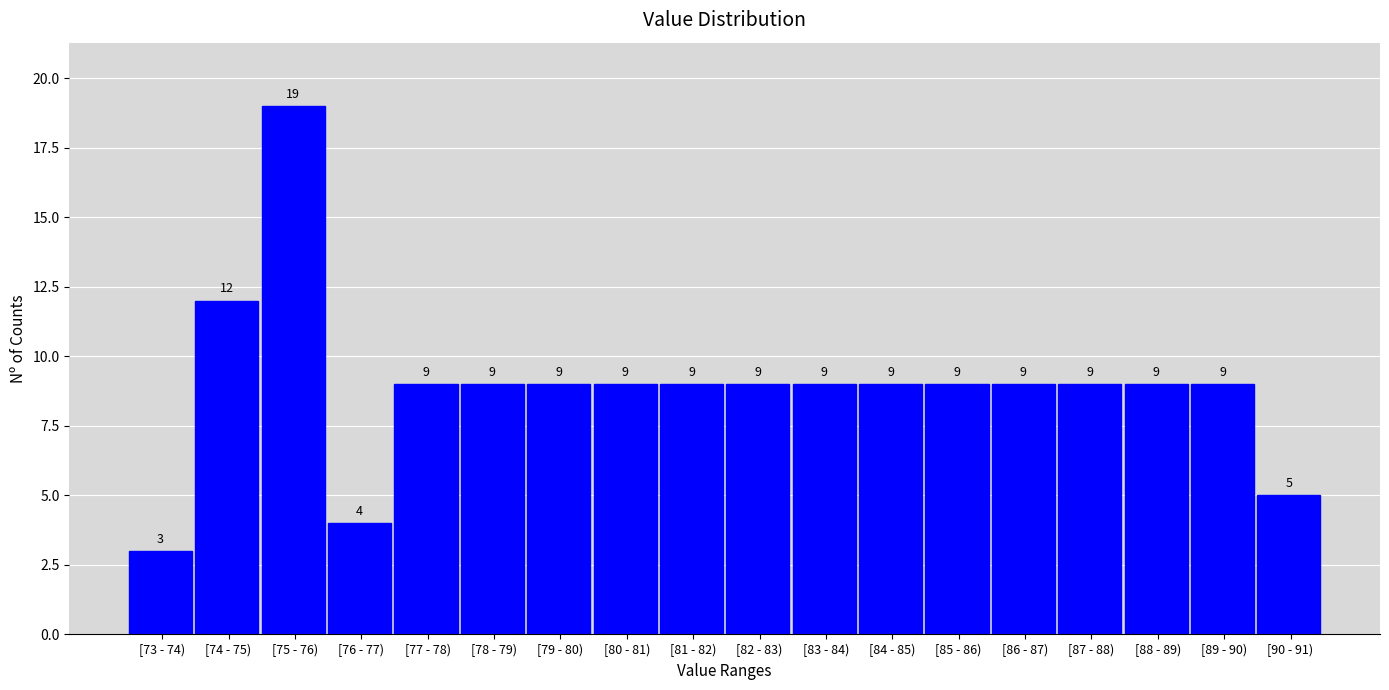

Reading left to right, extract all data points from this chart.

[73 - 74)=3	[74 - 75)=12	[75 - 76)=19	[76 - 77)=4	[77 - 78)=9	[78 - 79)=9	[79 - 80)=9	[80 - 81)=9	[81 - 82)=9	[82 - 83)=9	[83 - 84)=9	[84 - 85)=9	[85 - 86)=9	[86 - 87)=9	[87 - 88)=9	[88 - 89)=9	[89 - 90)=9	[90 - 91)=5